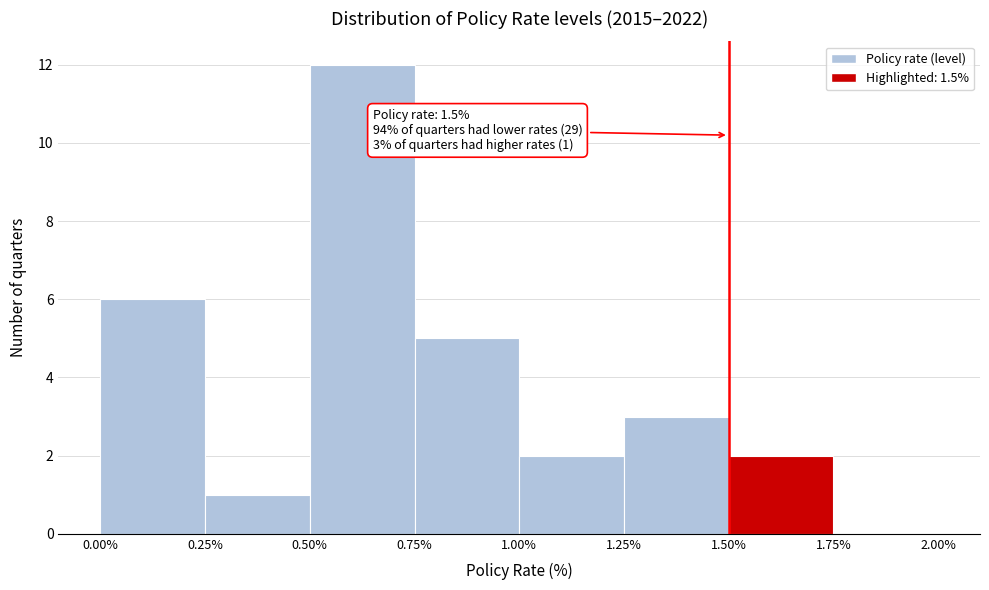

Over which range of the x-axis is the bar tallest?

0.50% to 0.75%